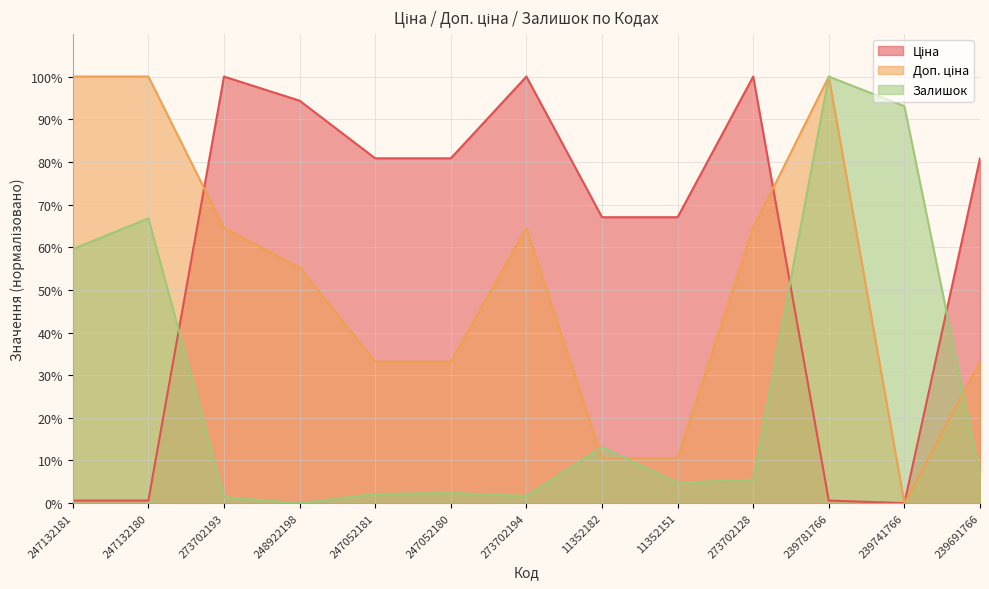

What are all the series names shown in the legend?

Ціна, Доп. ціна, Залишок